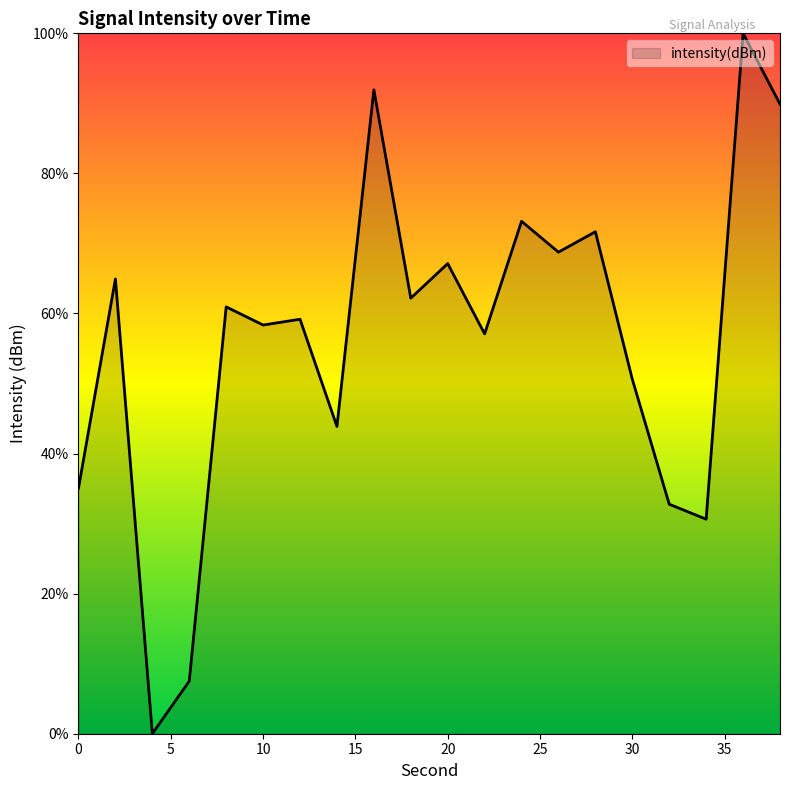

What is the maximum value shown in the chart?

100.0